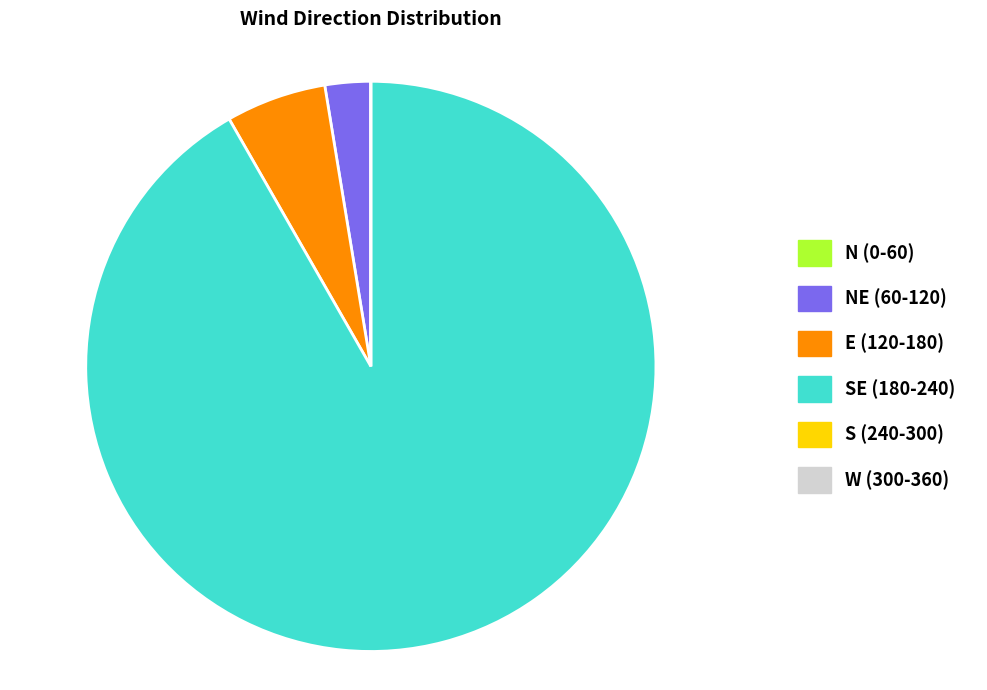

Is there any slice that represents more than half of the pie?

Yes